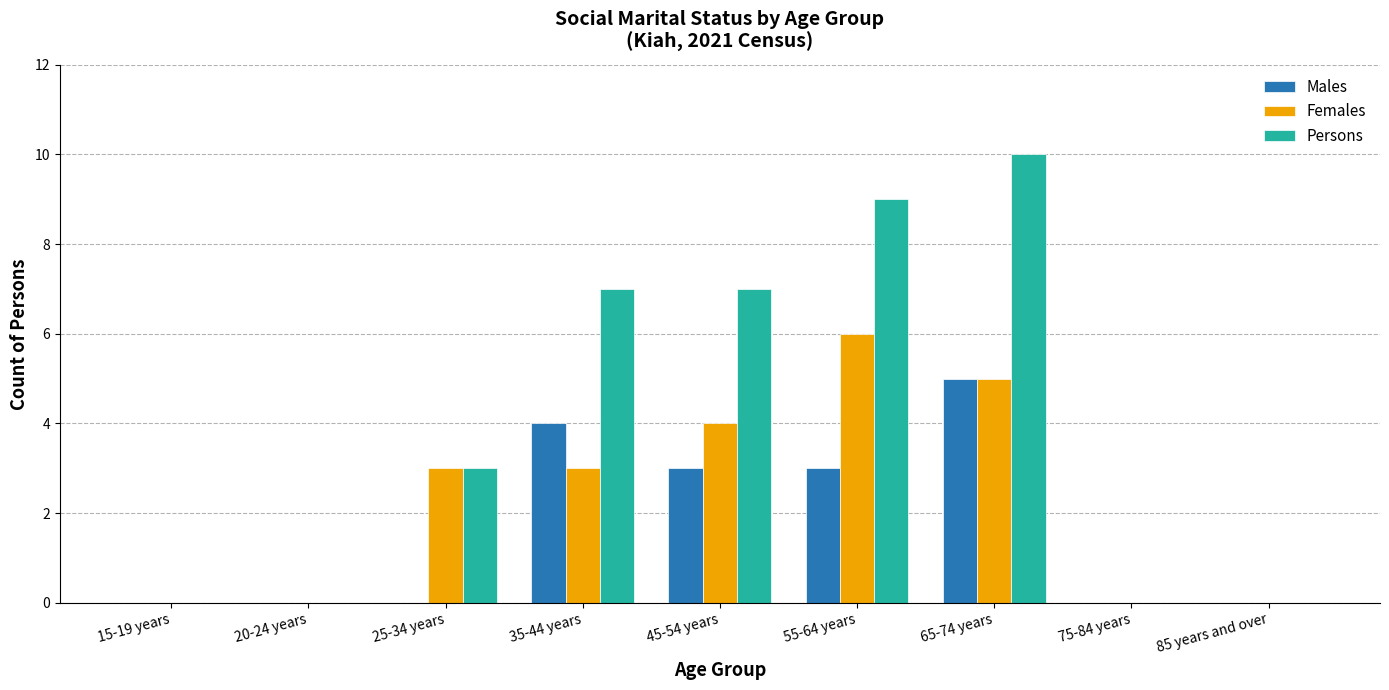

Which series has the largest total across all categories?

Persons